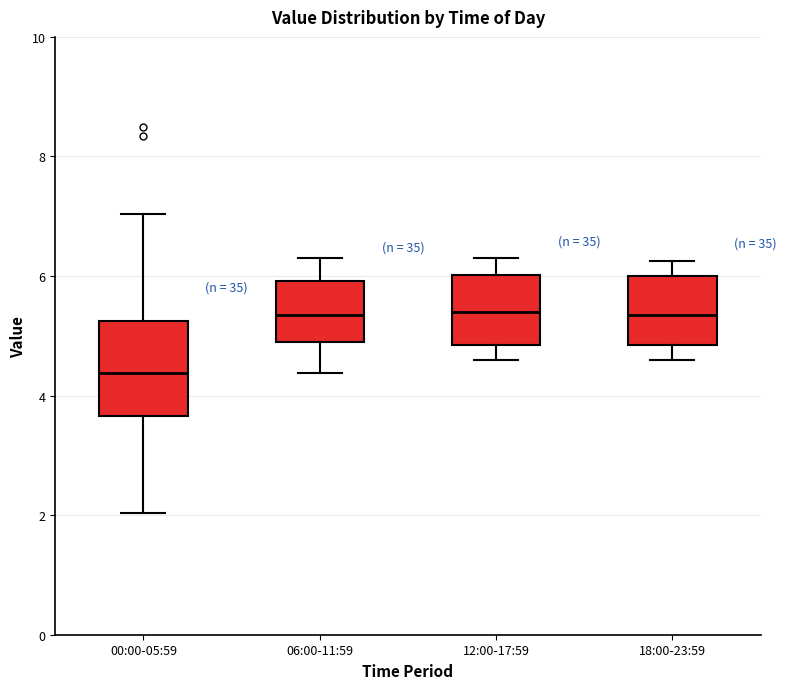

Which box's median line is the lowest?

00:00-05:59